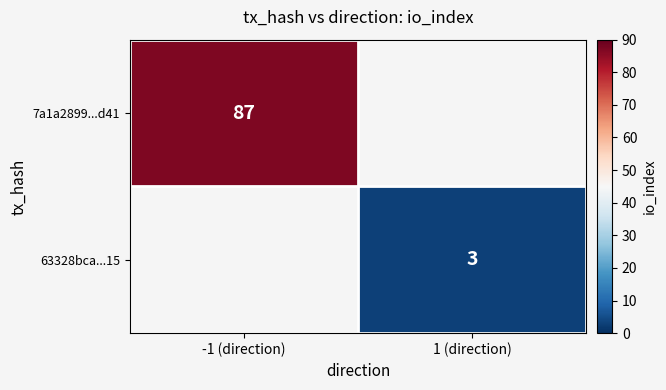

What is the maximum value shown in the chart?

87.0